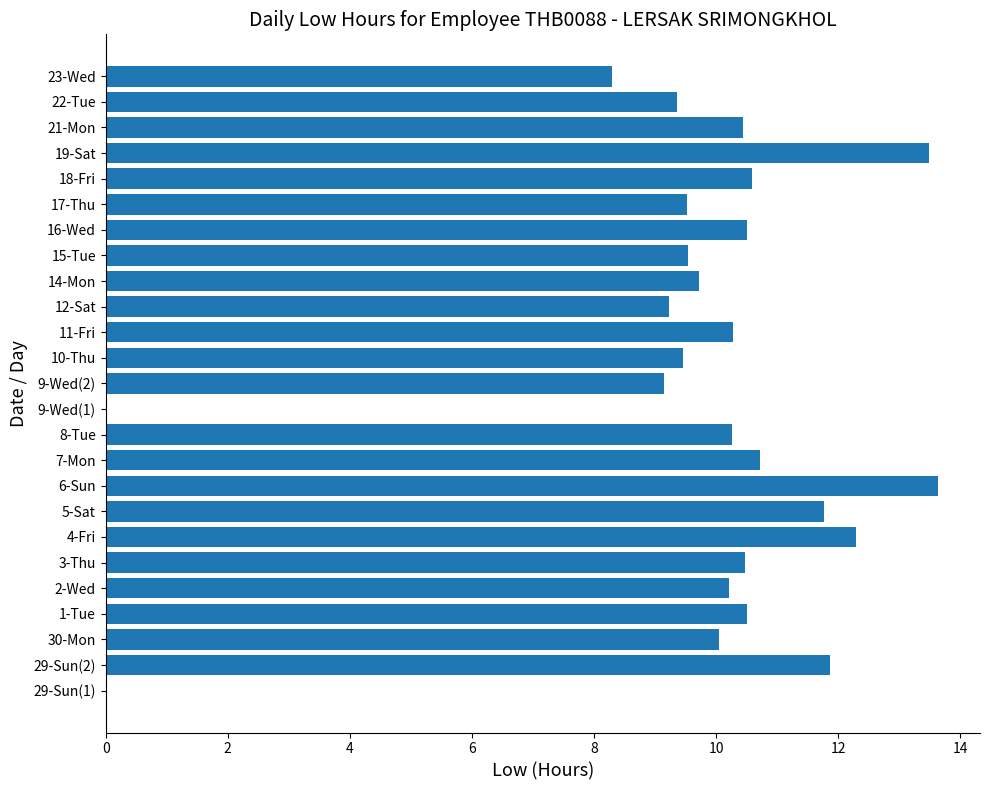

What is the sum of all values?

241.4